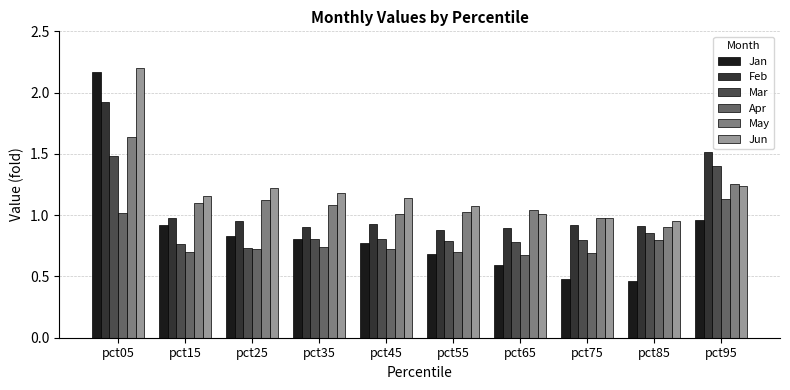

How many bars are there in total?

60